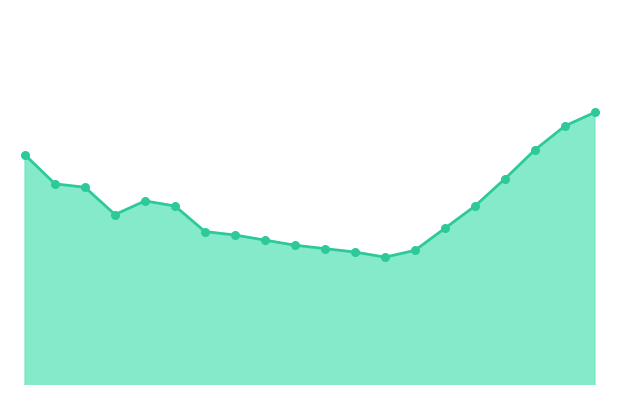

Does the chart have visible grid lines?

No